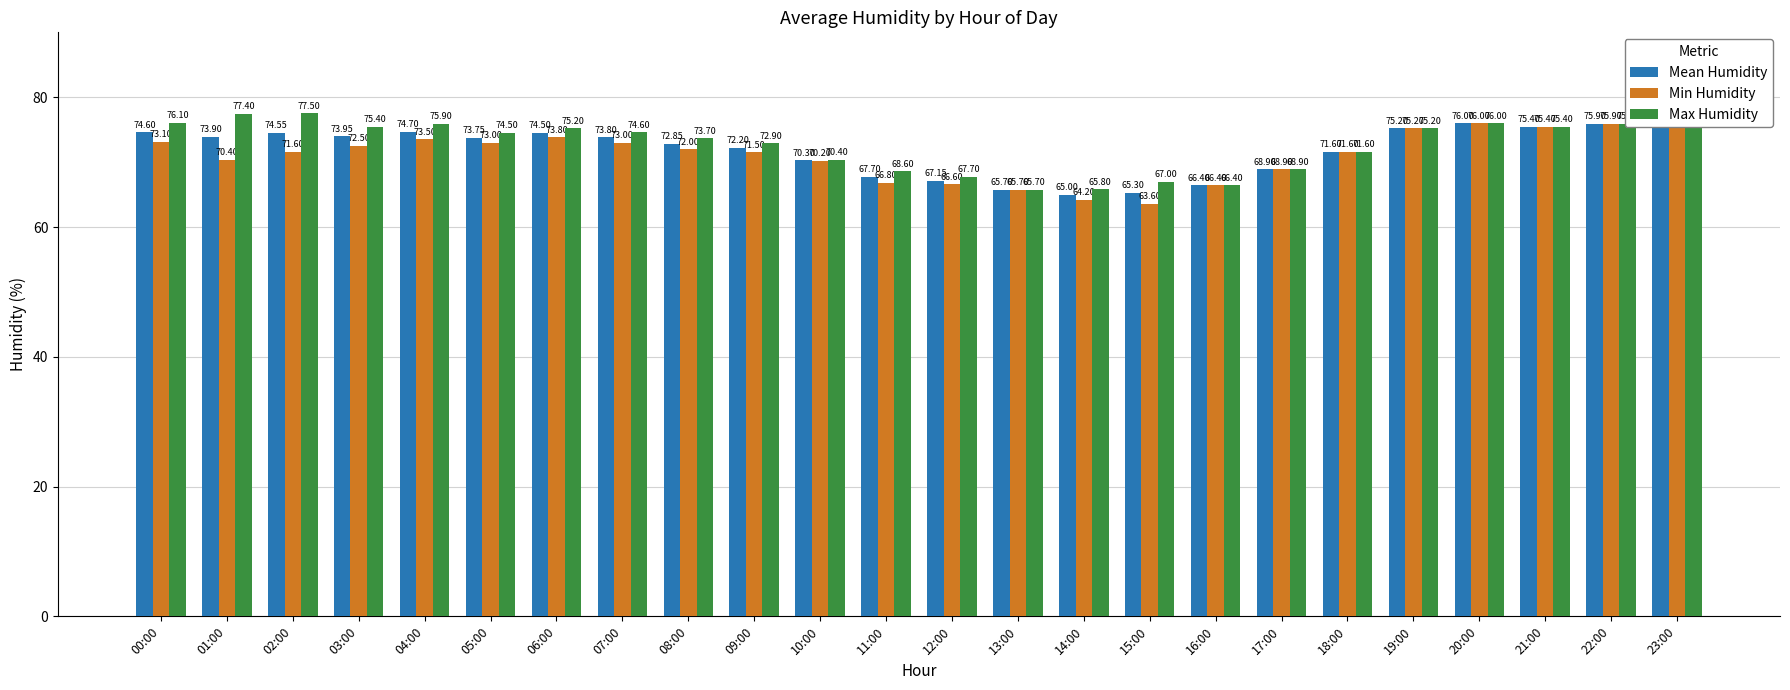

How many groups of bars are there?

24